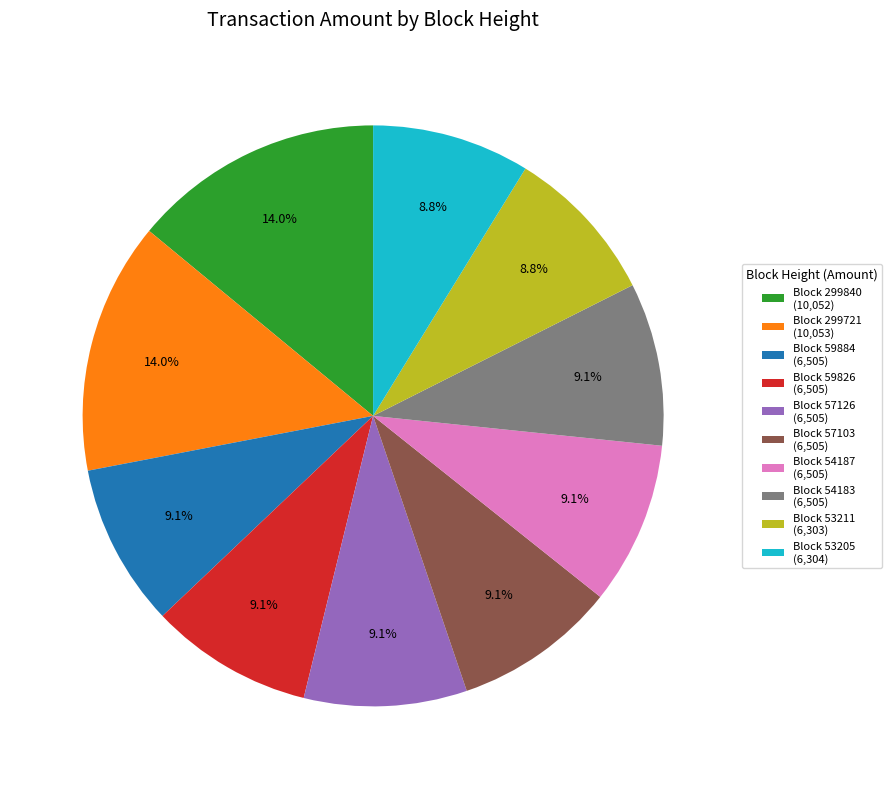

Does Block 53211 (6,303) represent more than half of the total?

No